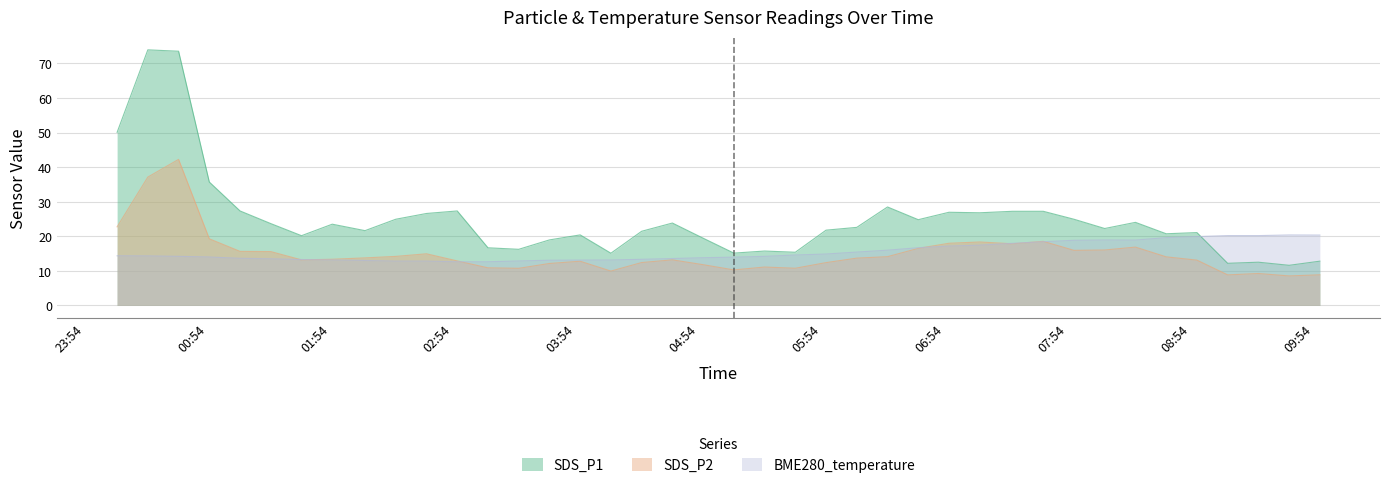

Where is the first local maximum for SDS_P1?

2021/08/29 00:25